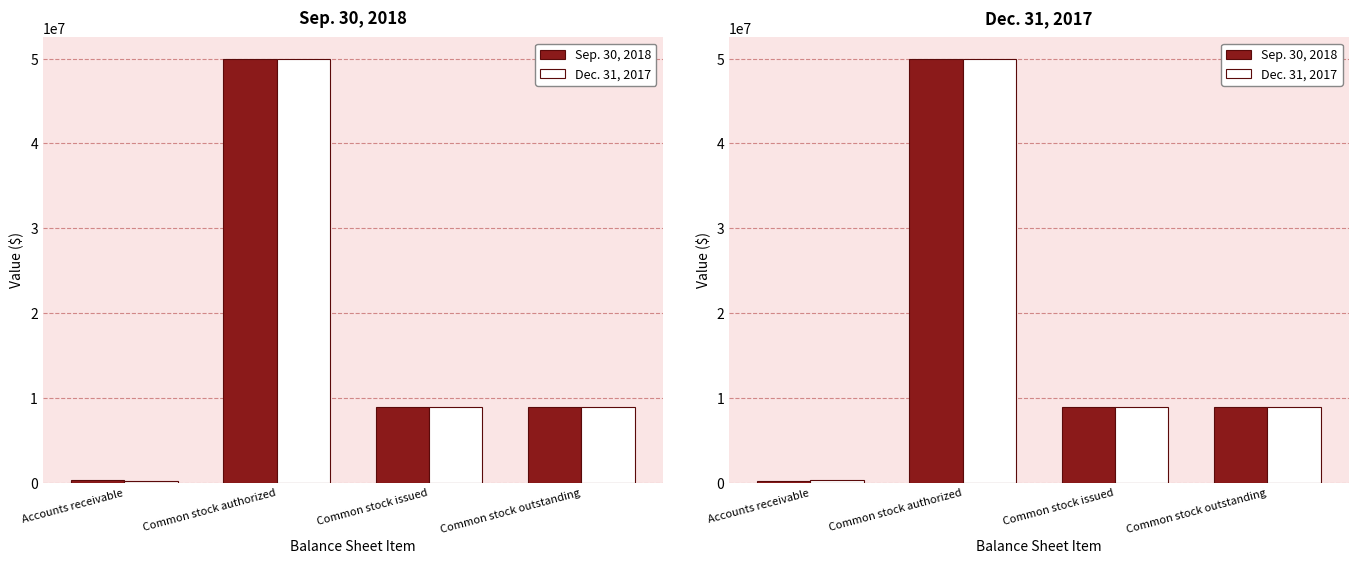

Reading right to left, list all the values displayed in this chart.

Sep. 30, 2018: Common stock outstanding=8864319	Common stock issued=8864319	Common stock authorized=50000000	Accounts receivable=150000
Dec. 31, 2017: Common stock outstanding=8864319	Common stock issued=8953137	Common stock authorized=50000000	Accounts receivable=275000